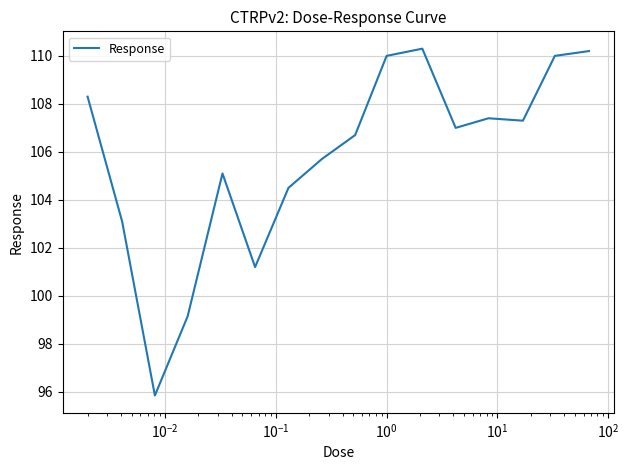

What is the maximum value shown in the chart?

110.3